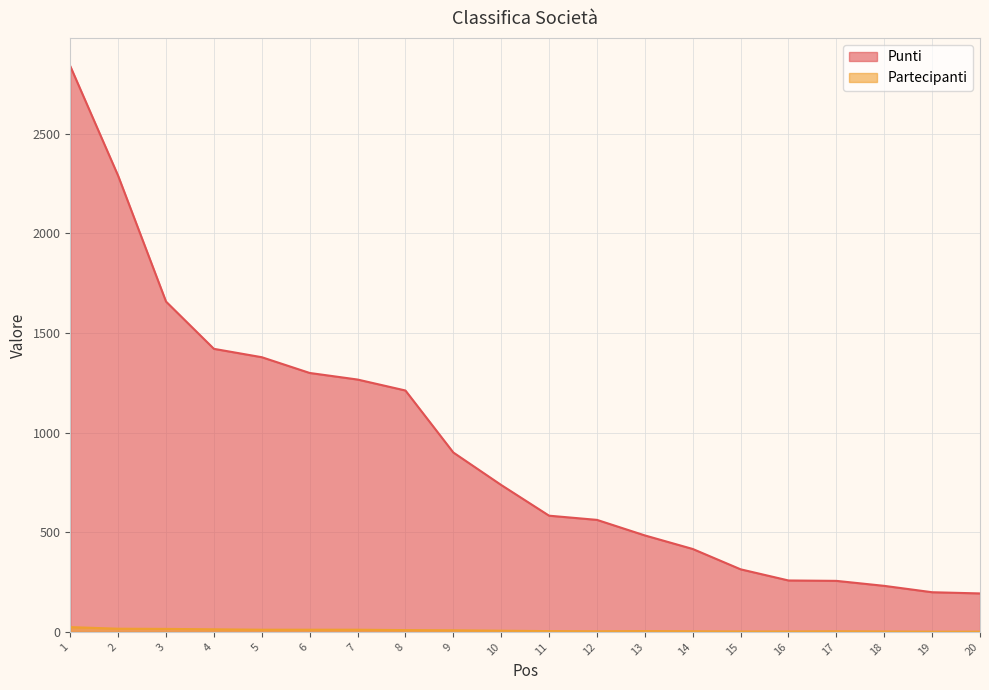

Which label corresponds to the largest value in the chart?

1